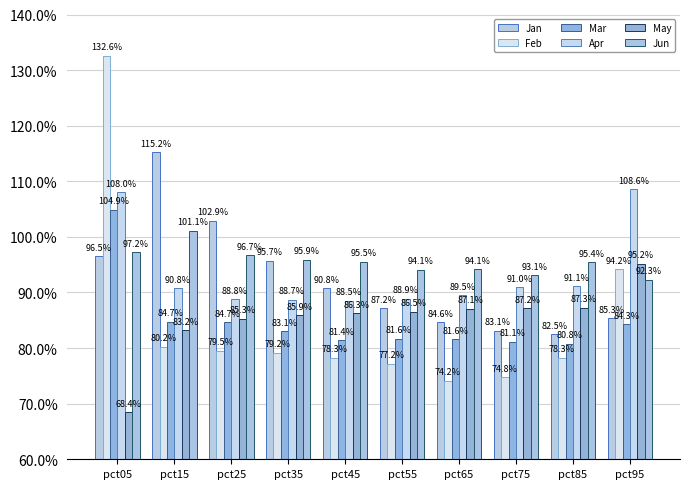

What are all the series names shown in the legend?

Jan, Feb, Mar, Apr, May, Jun